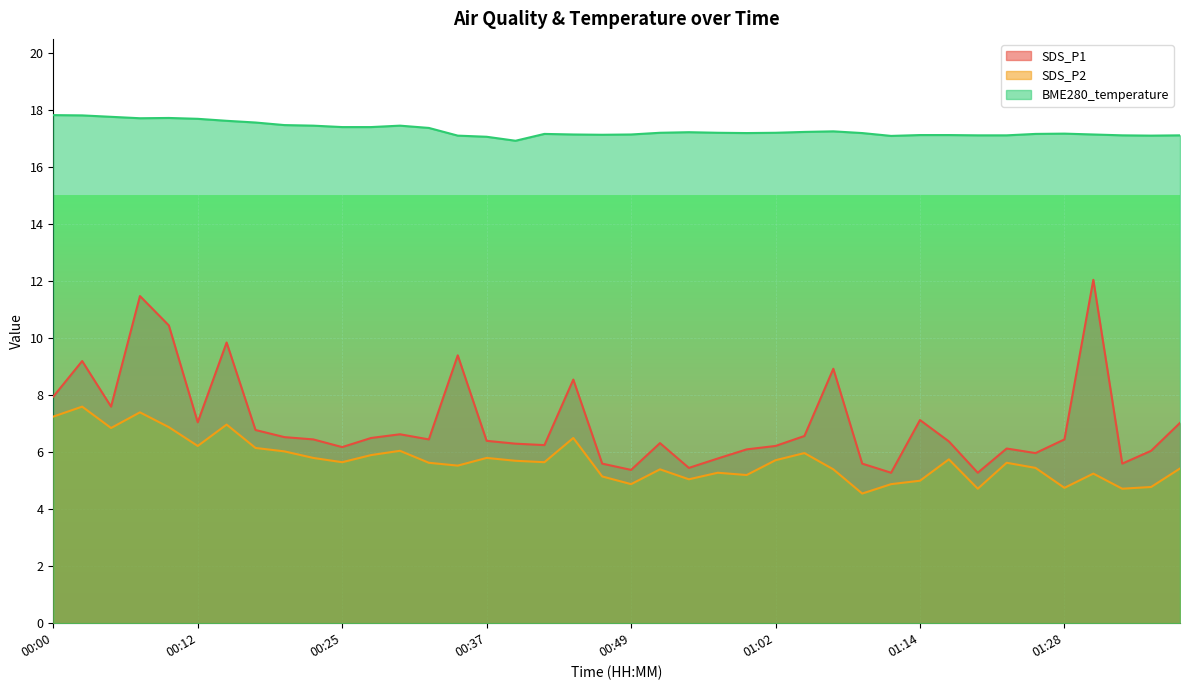

What is the total value across all series at 00:05?

32.2